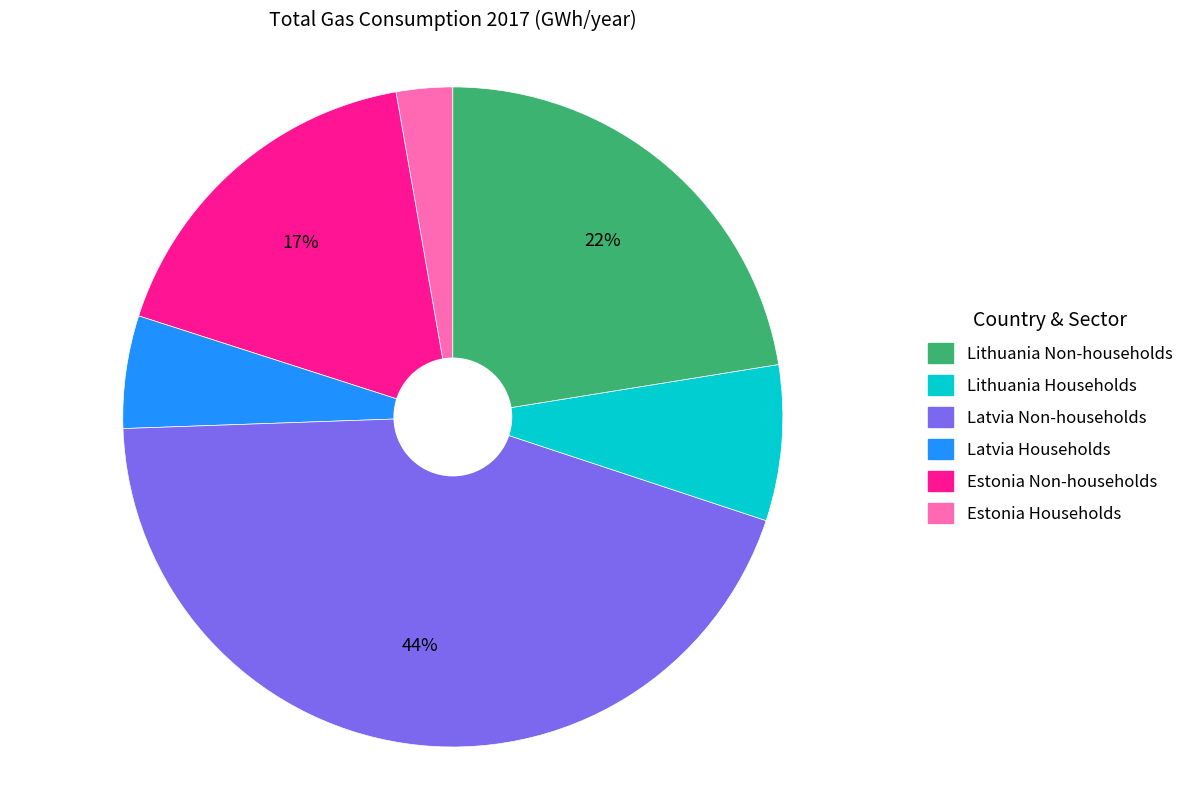

Does any single category account for the majority?

No